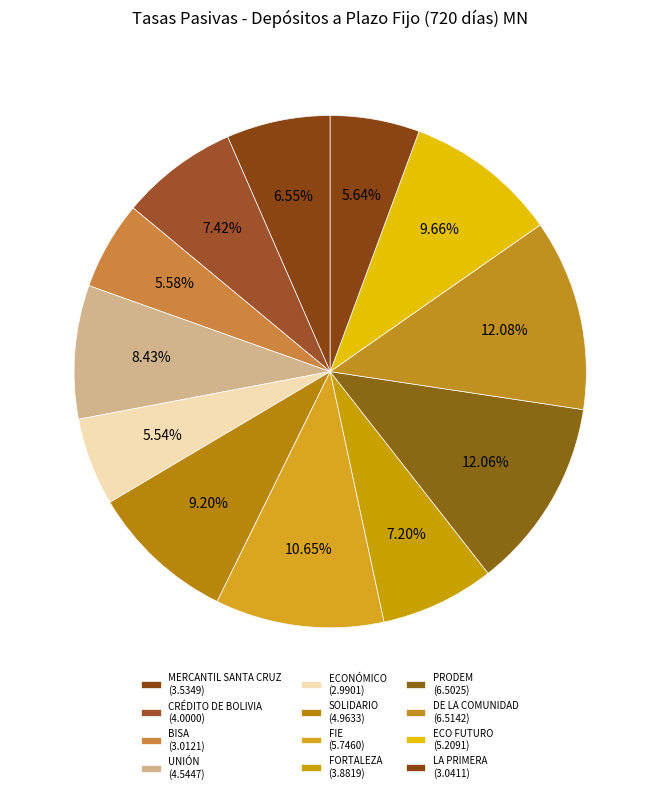

What percentage do FIE and ECO FUTURO together represent?

20.3%